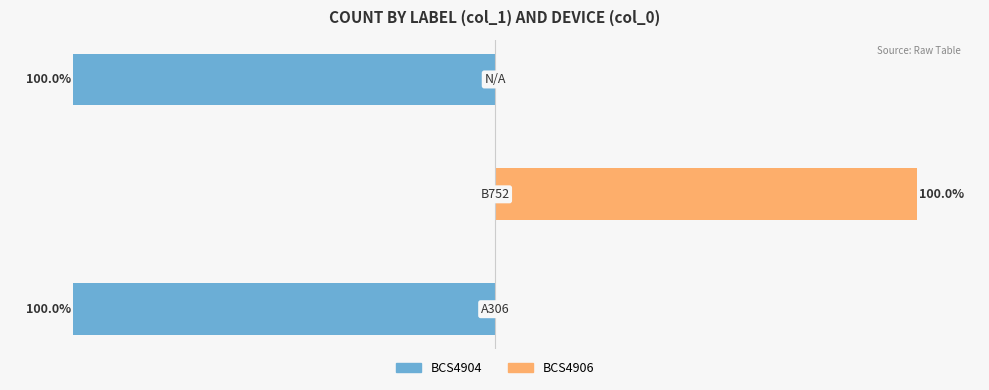

How many groups of bars are there?

3